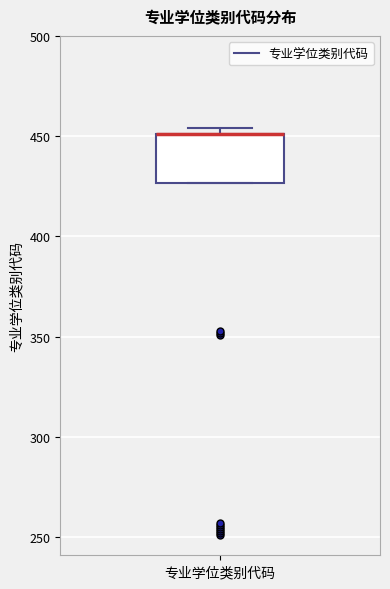

Read this box plot against the y-axis: the position of the median line, the range covered by the box, and the ends of both whiskers. The values are not printed on the chart, so give them approximately, as read against the axis.

median 450 (drawn on the box's upper edge), box 425 to 450, whiskers 425 to 455